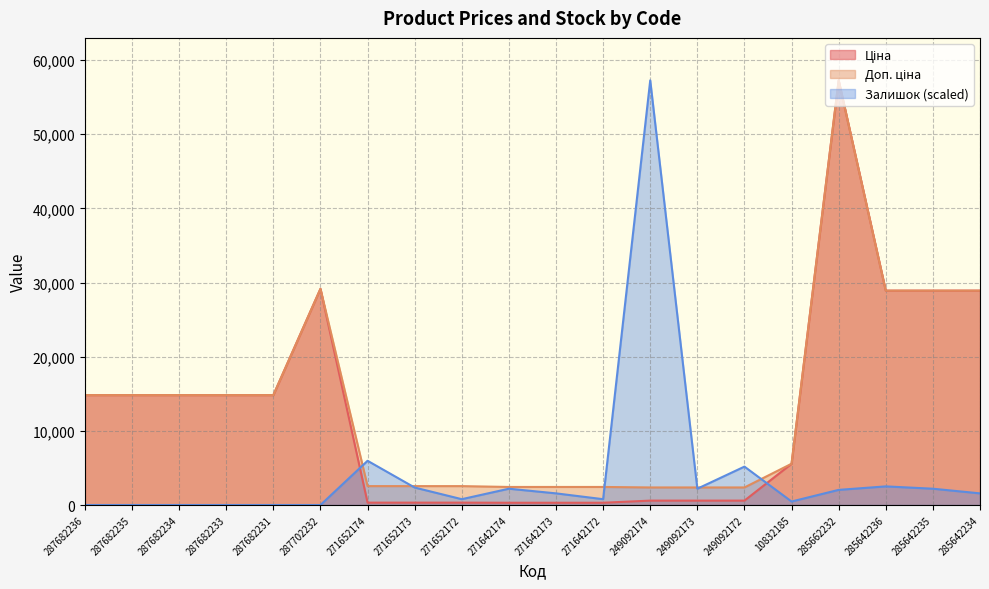

What is the difference between the maximum and minimum values in the Ціна series?

56953.9